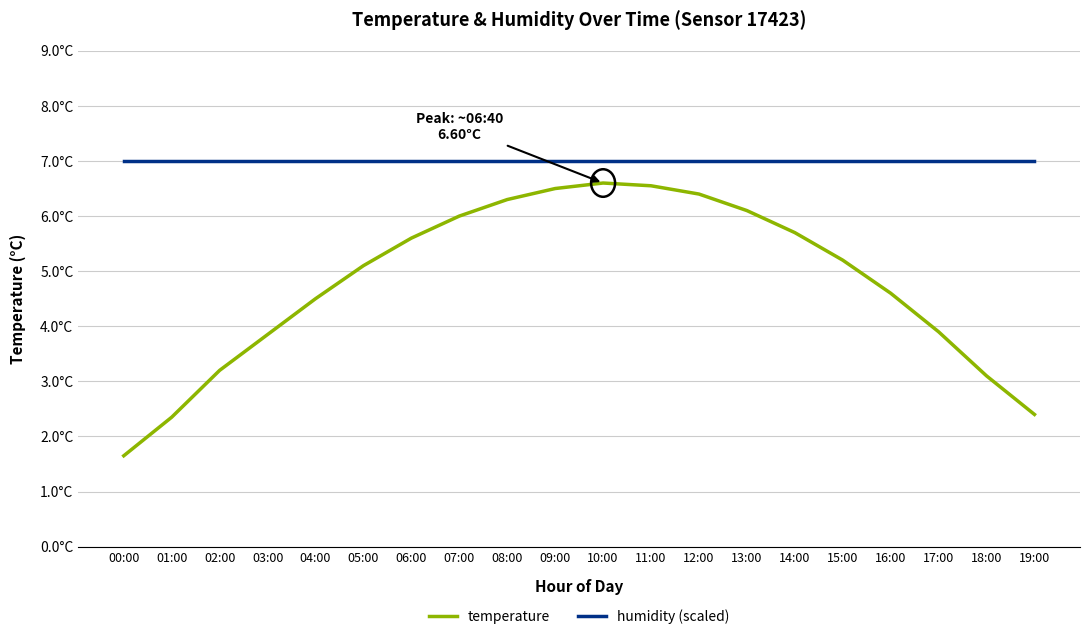

What is the label of the 6th point from the left?

05:00